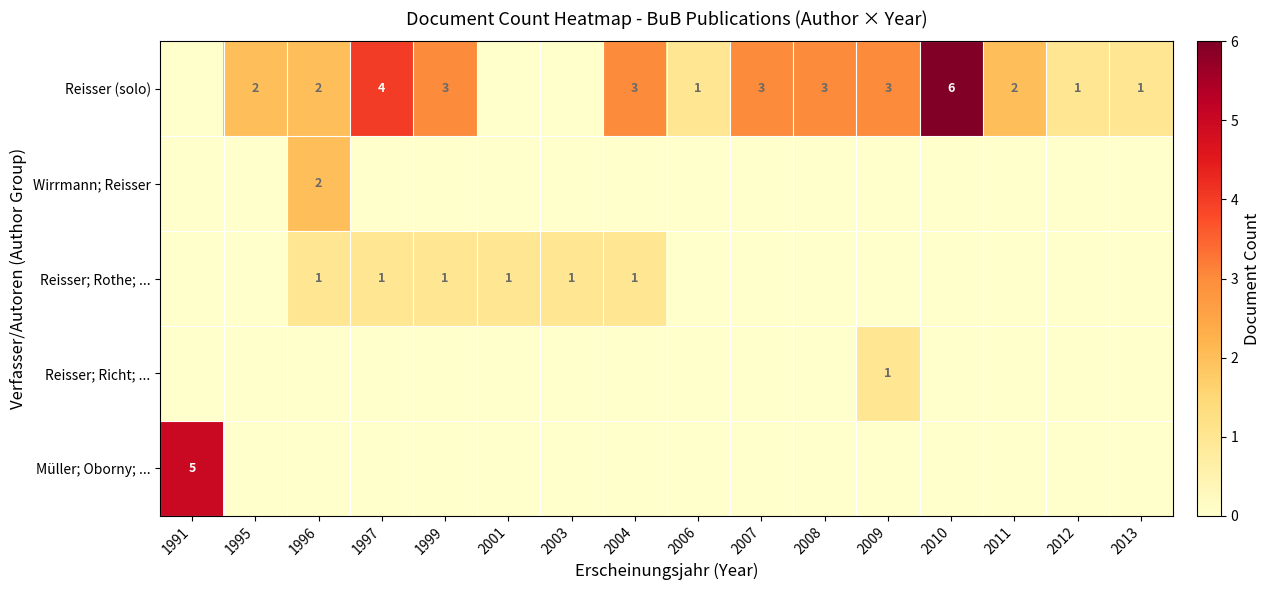

The Reisser; Rothe; ... series shows 0 at 1995. True or false?

True